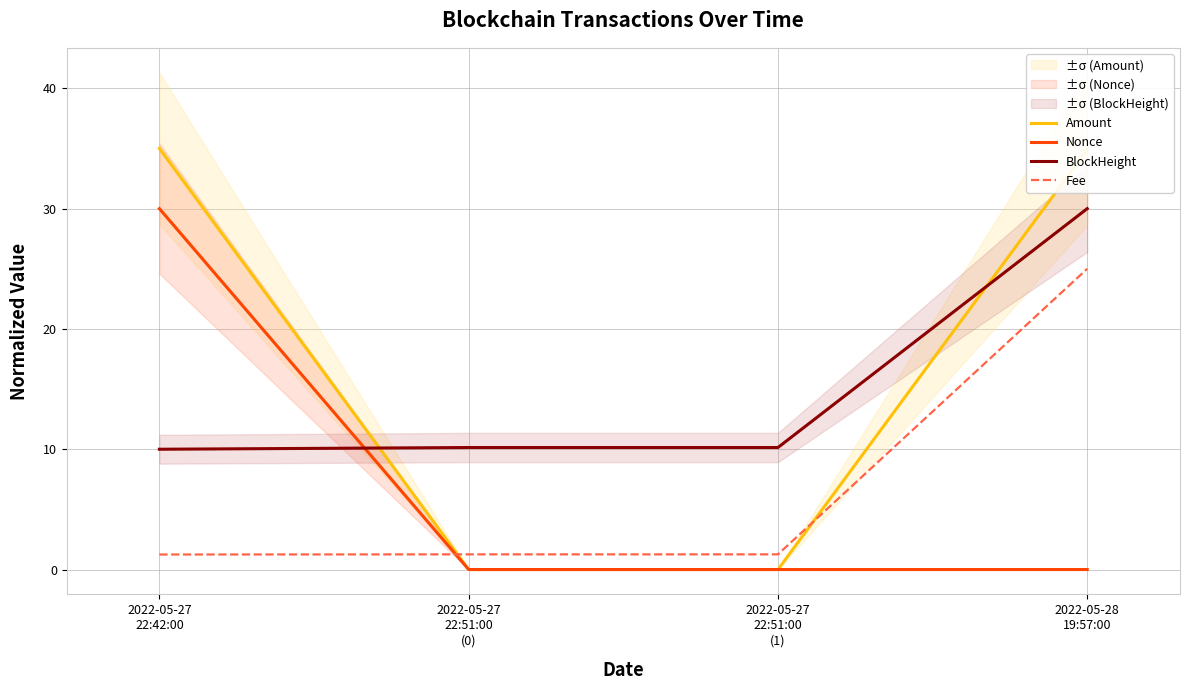

True or false: BlockHeight has more than 1 interior local peaks.

False